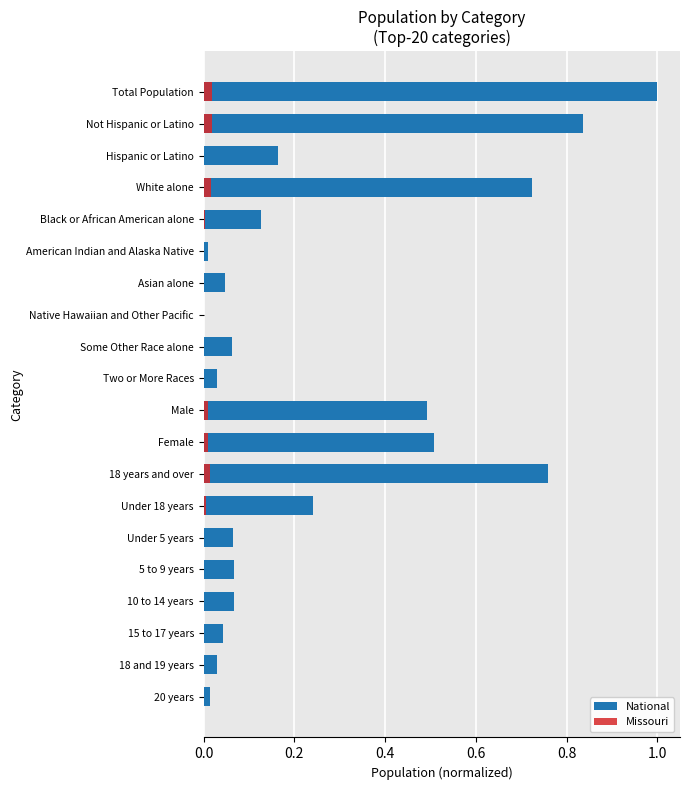

Count the number of data series in this chart.

2